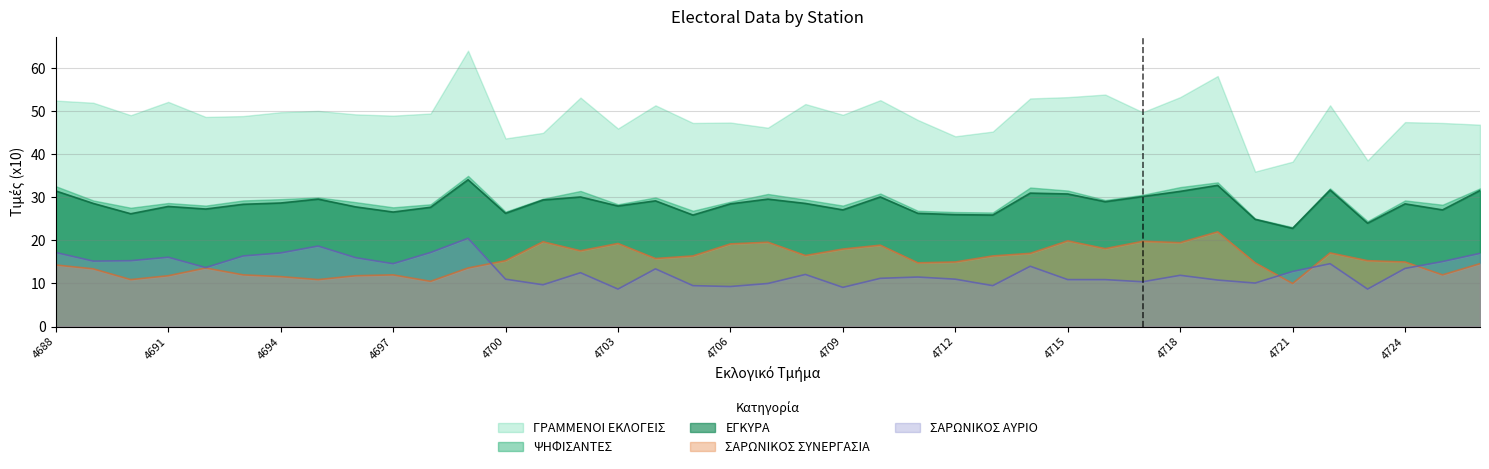

What is the value of the ΣΑΡΩΝΙΚΟΣ ΑΥΡΙΟ point at the 19th from the left?

9.3